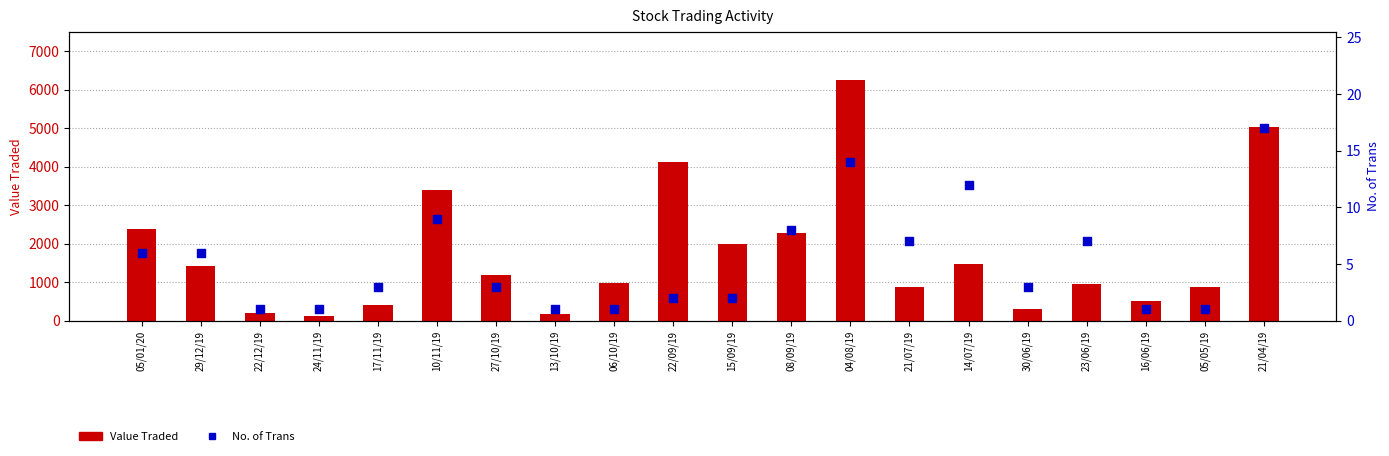

What is the total value across all series at 13/10/19?

172